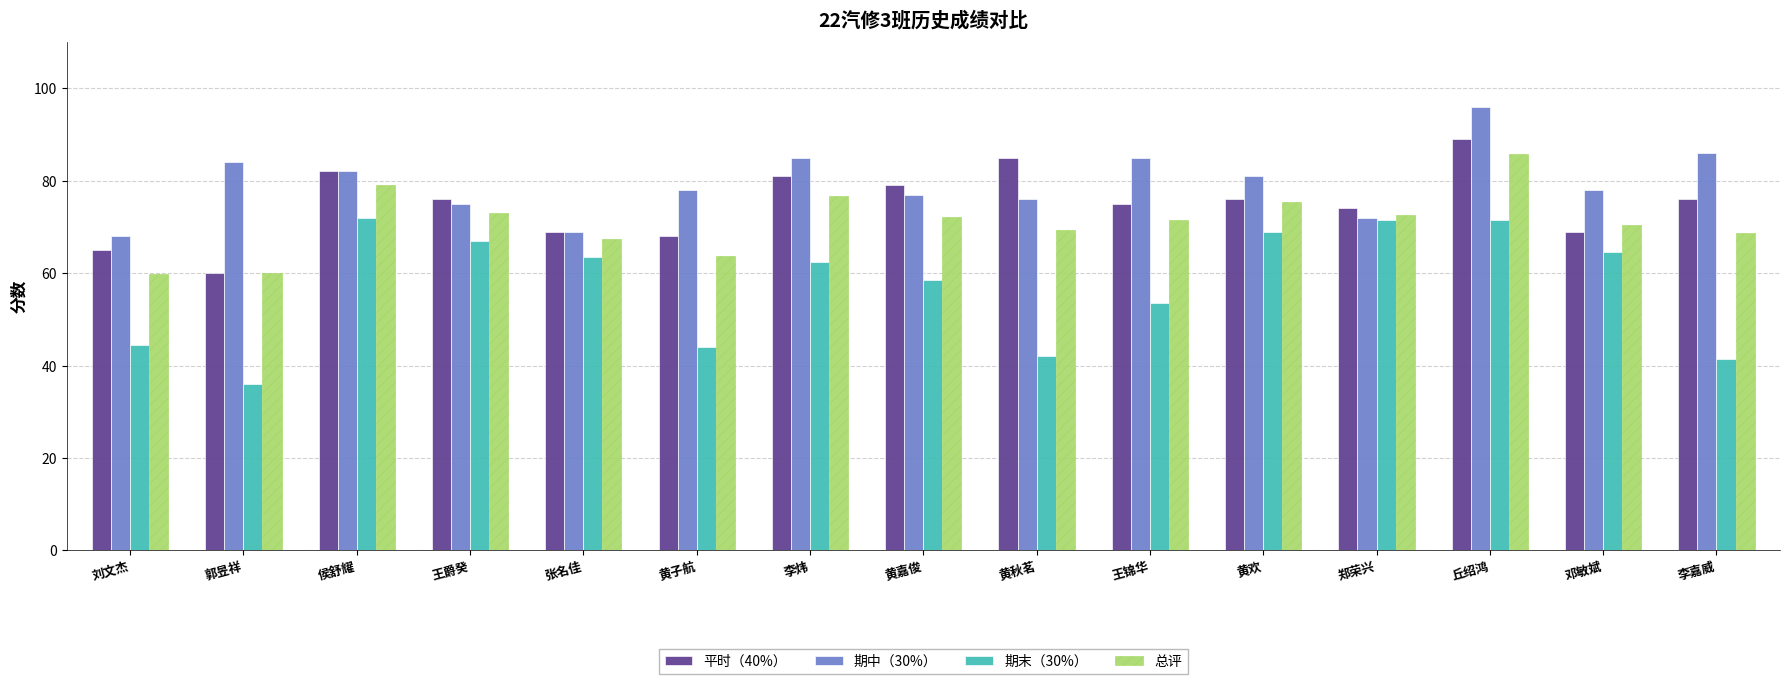

What is the minimum value for 期中（30%）?

68.0